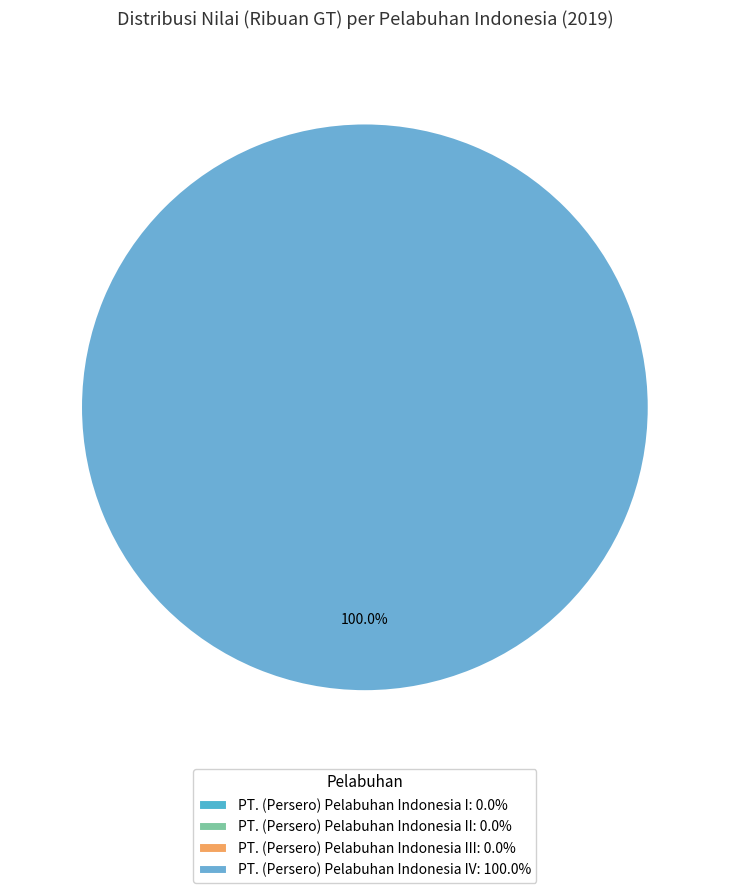

To the nearest percent, what is the average slice percentage?

25%